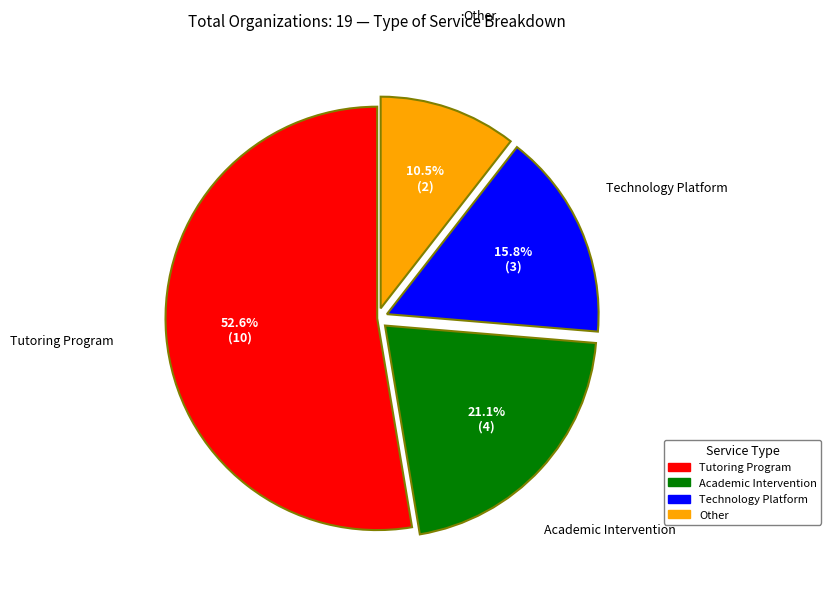

To the nearest percent, what is the difference between the largest and smallest slice percentages?

42%